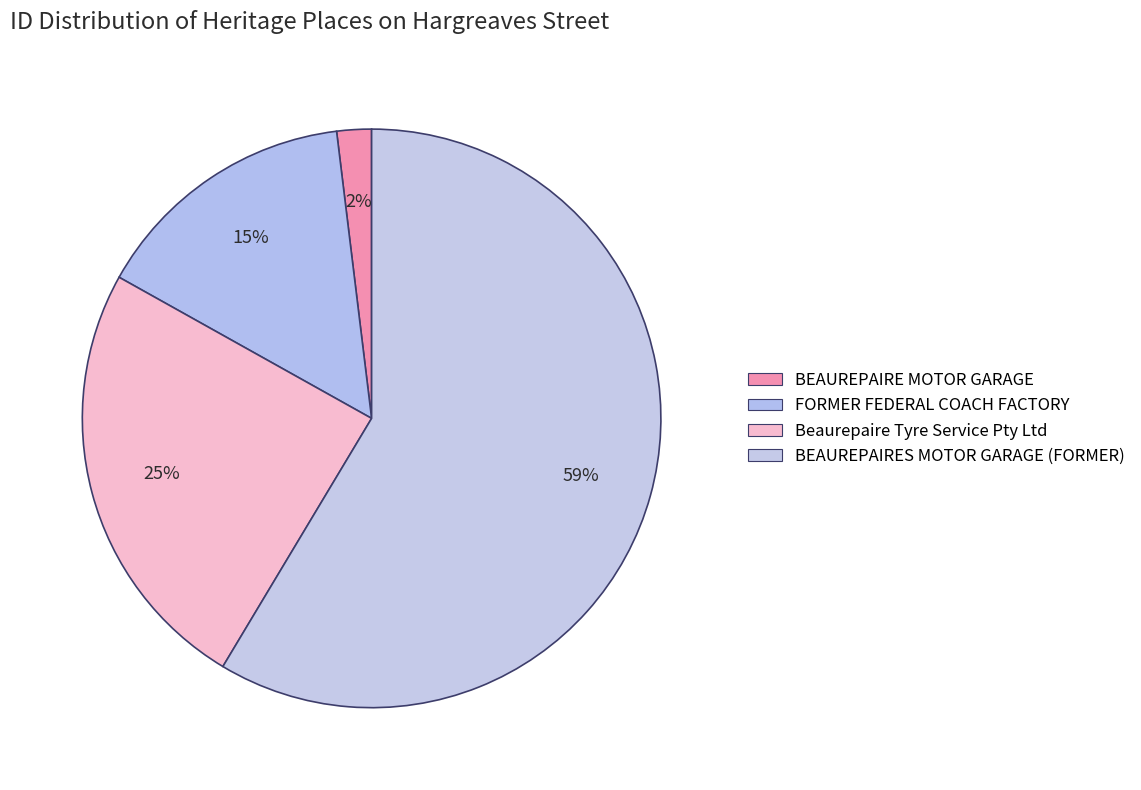

Combined, what portion of the pie is BEAUREPAIRES MOTOR GARAGE (FORMER) and Beaurepaire Tyre Service Pty Ltd?

83.1%